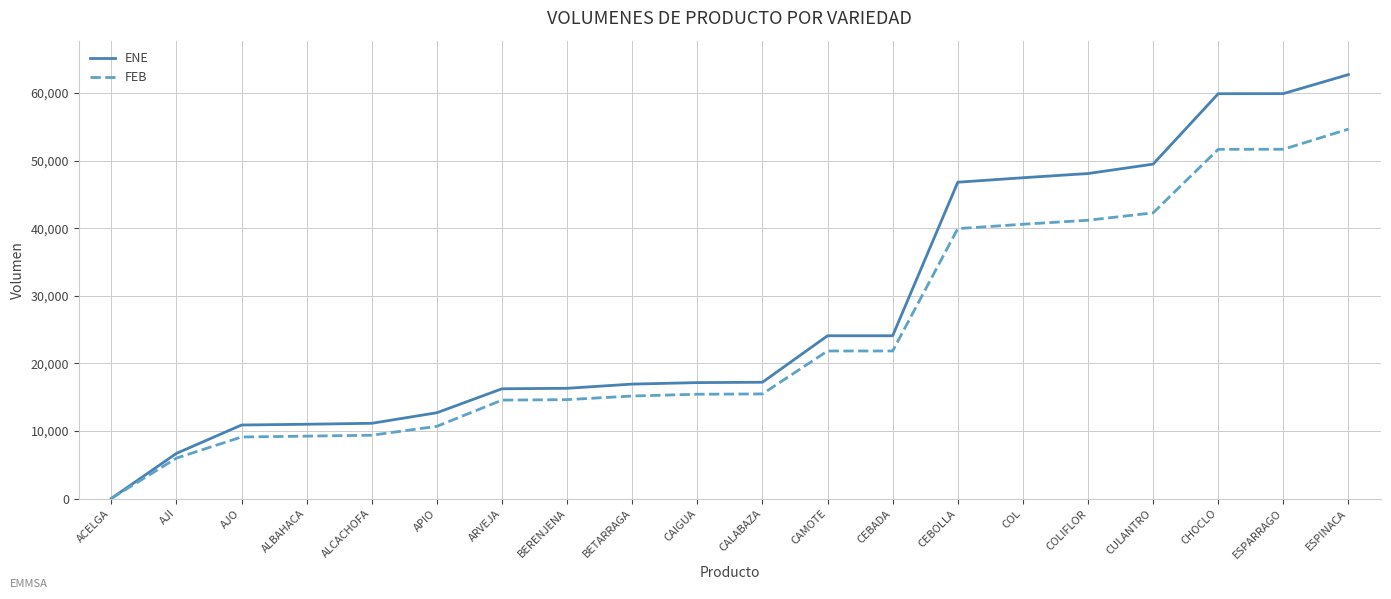

List the series in order of their peak value, lowest first.

FEB, ENE